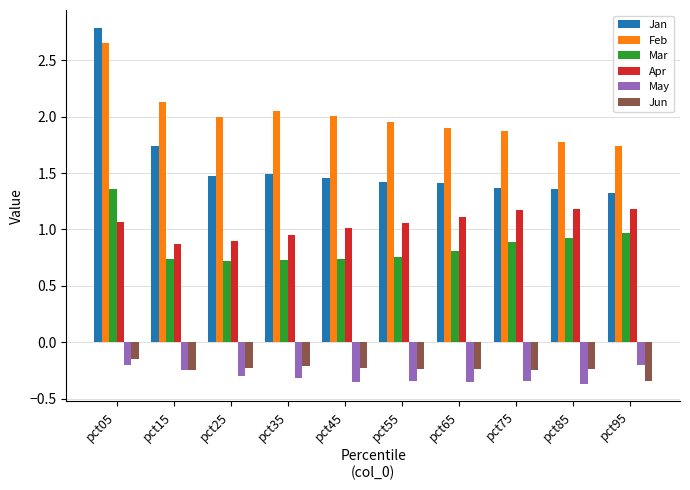

What is the difference between the Mar values at pct25 and pct05?

0.6